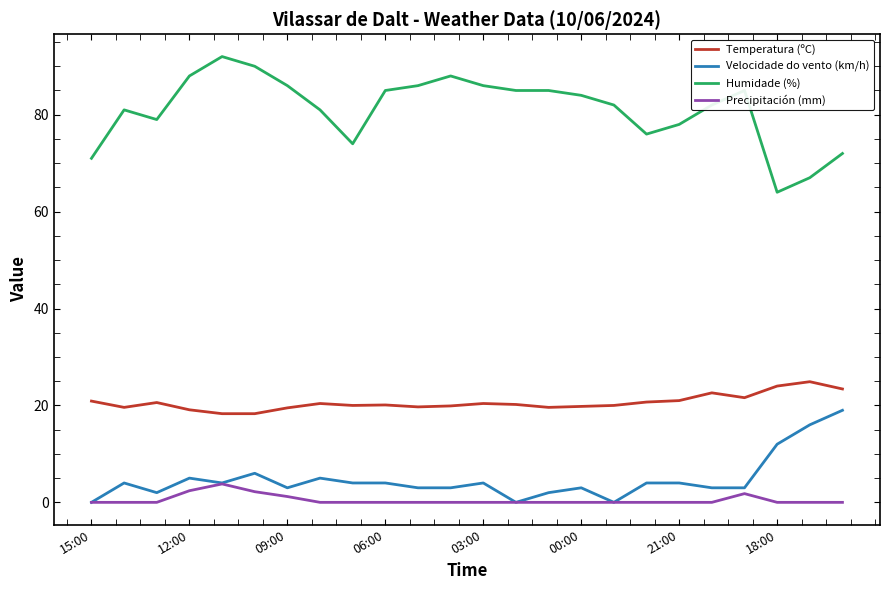

At how many categories does at least one series exceed 1?

24